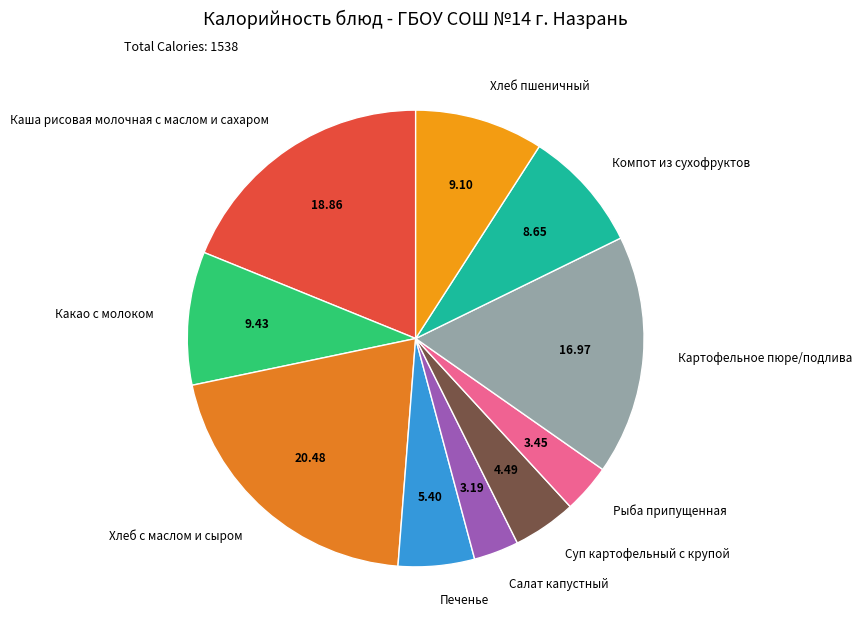

Count the number of slices in the pie.

10